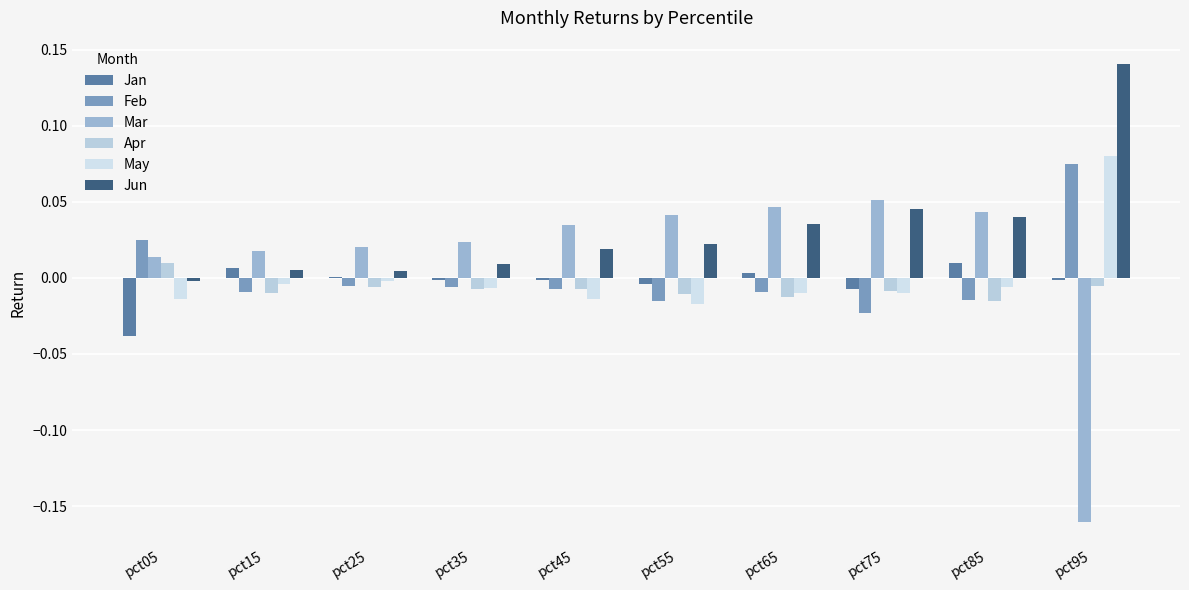

Which series has the largest total across all categories?

Jun